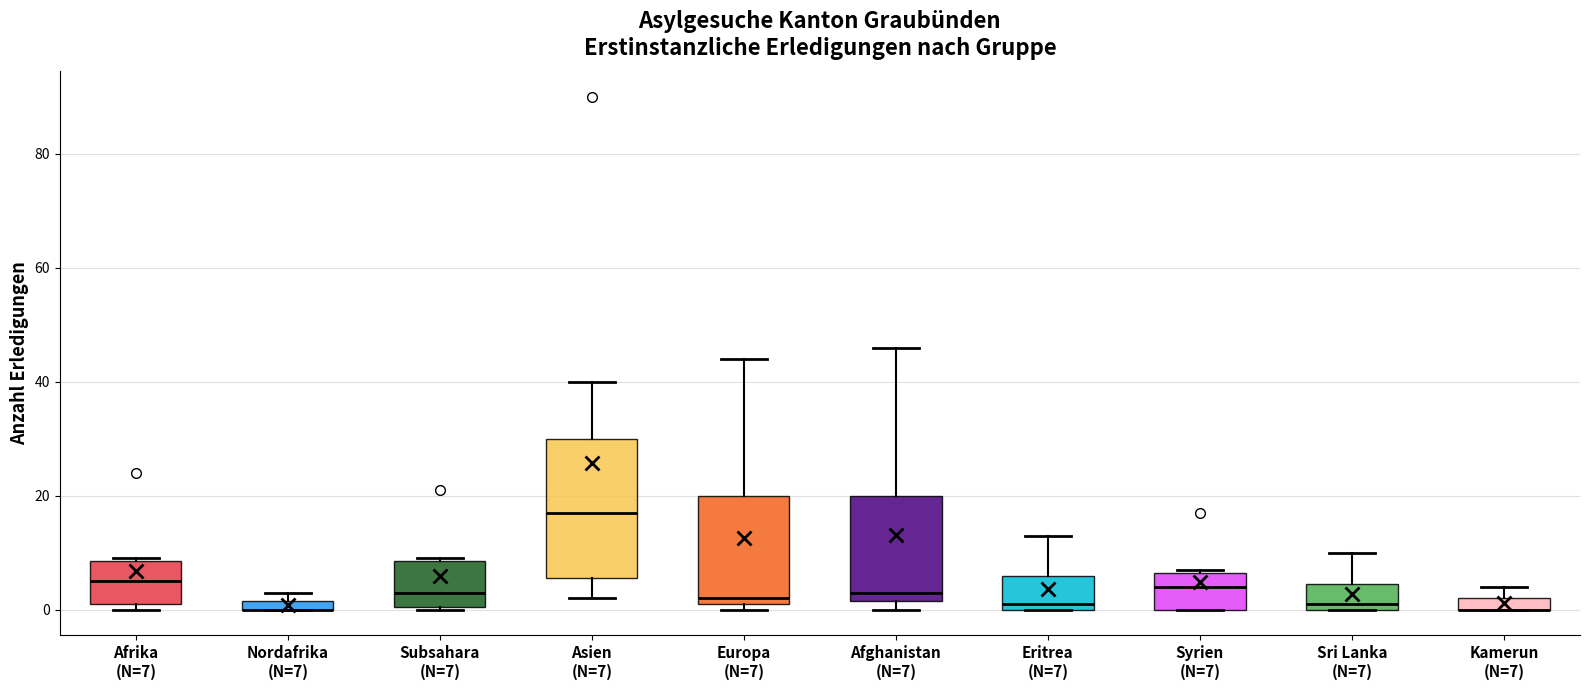

Where is the lower edge of the box for Europa (N=7) on the y-axis? The values are not printed on the chart, so give them approximately, as read against the axis.

2